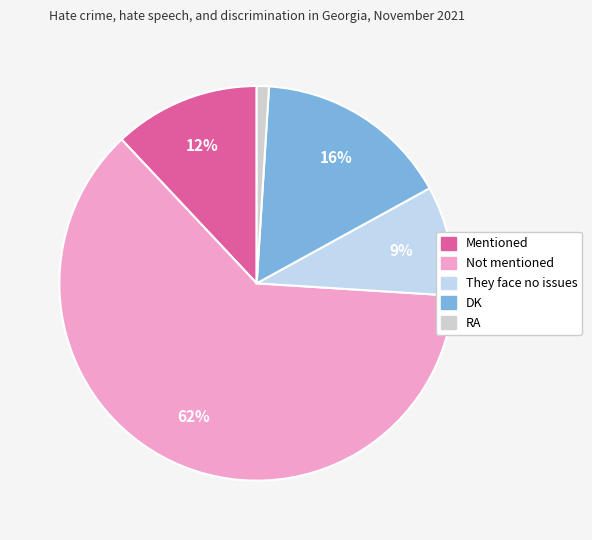

To the nearest percent, what is the combined percentage of Mentioned and DK?

28%